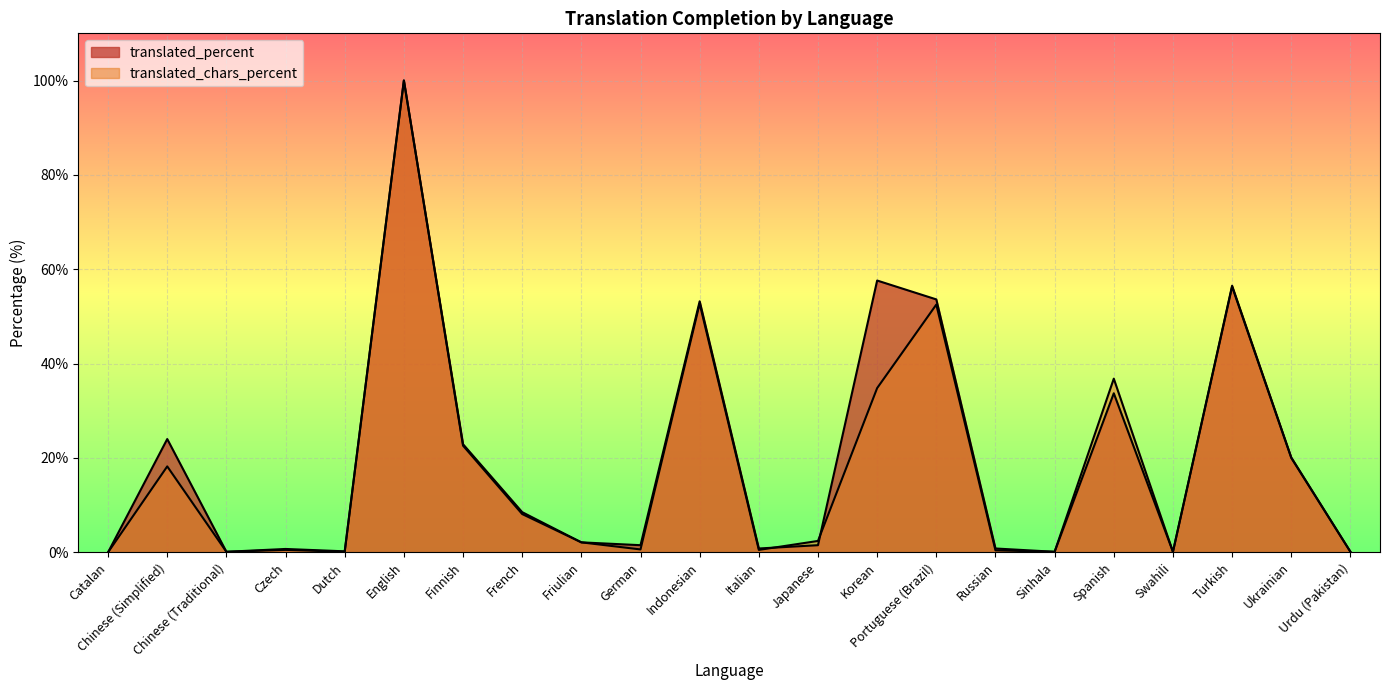

How many intersections are there between translated_percent and translated_chars_percent?

2